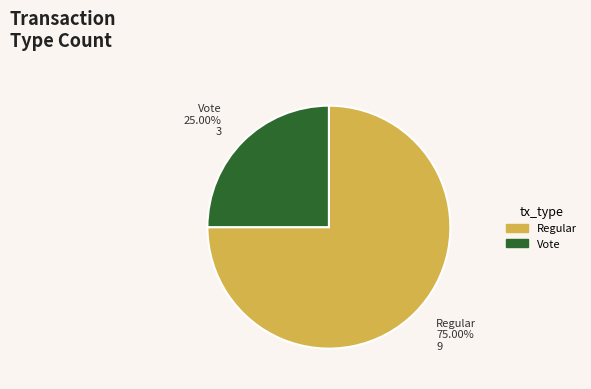

Is there any slice that represents more than half of the pie?

Yes